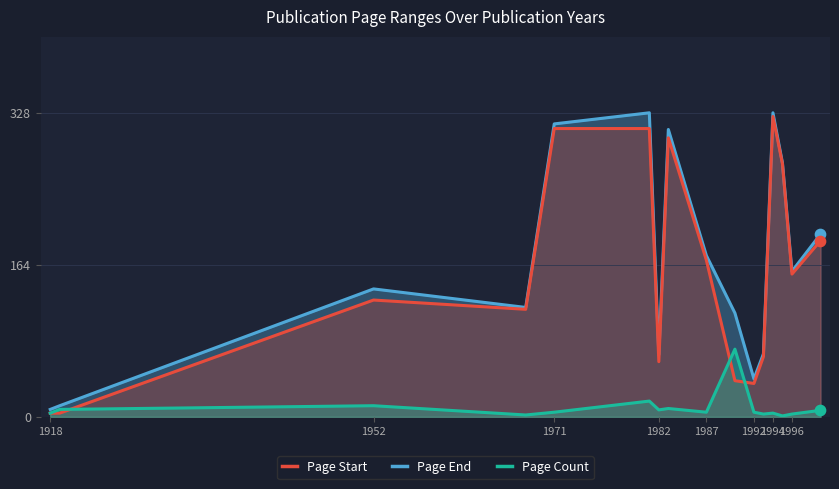

The Page End series shows 63.8 at 1992. True or false?

False